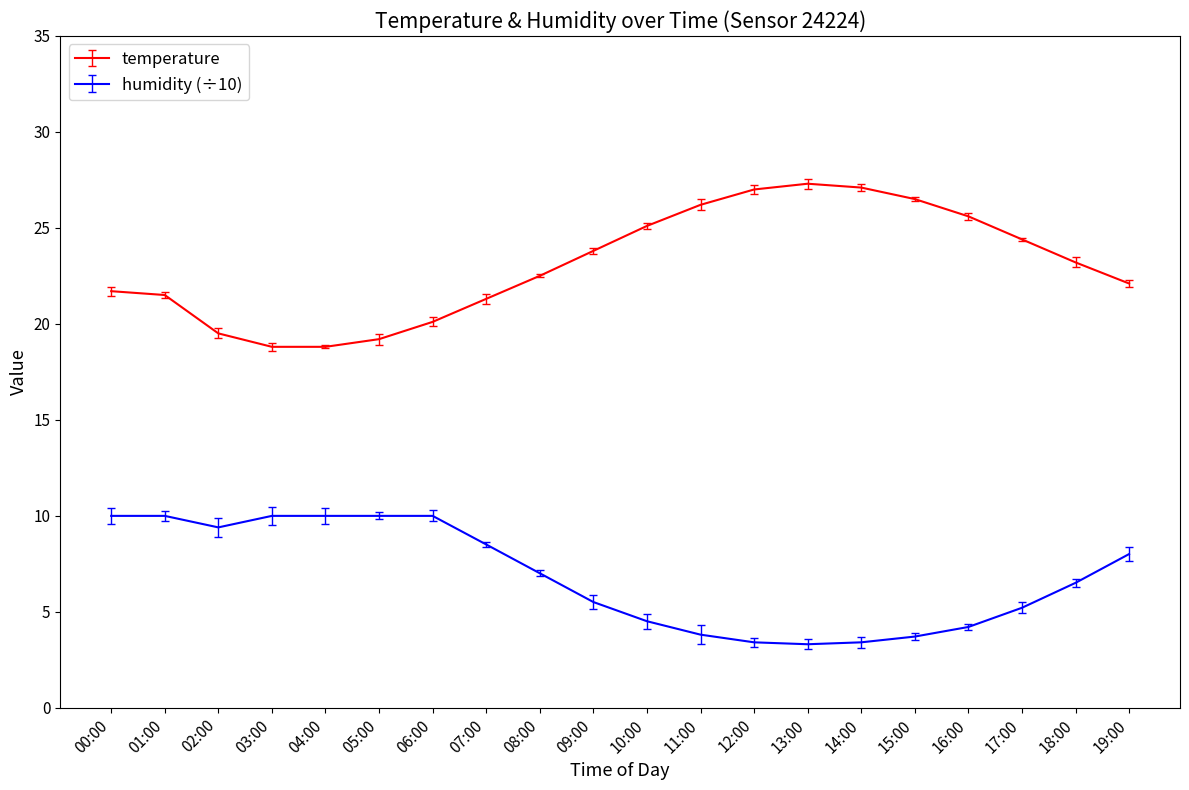

Which series has the widest spread of values?

temperature